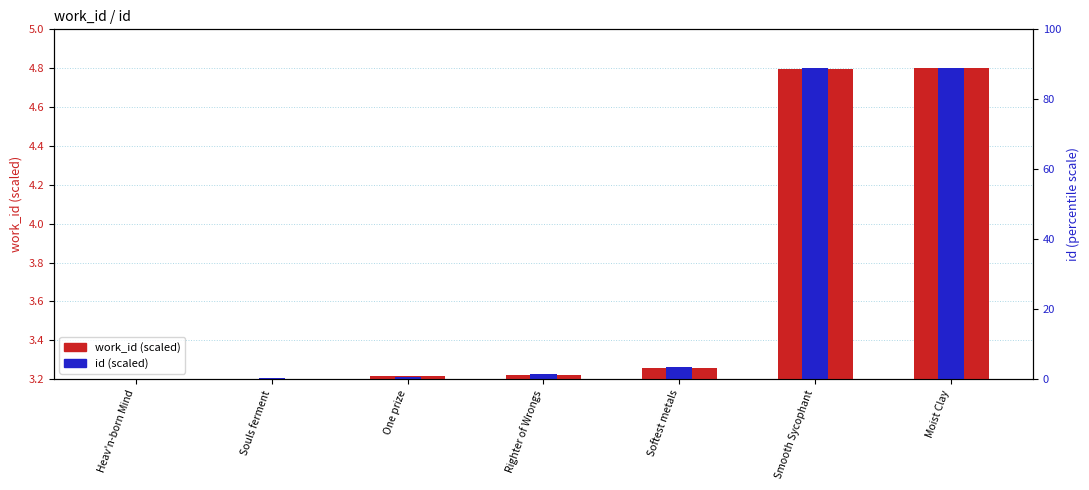

Are the bars grouped side by side (vs. stacked)?

Yes